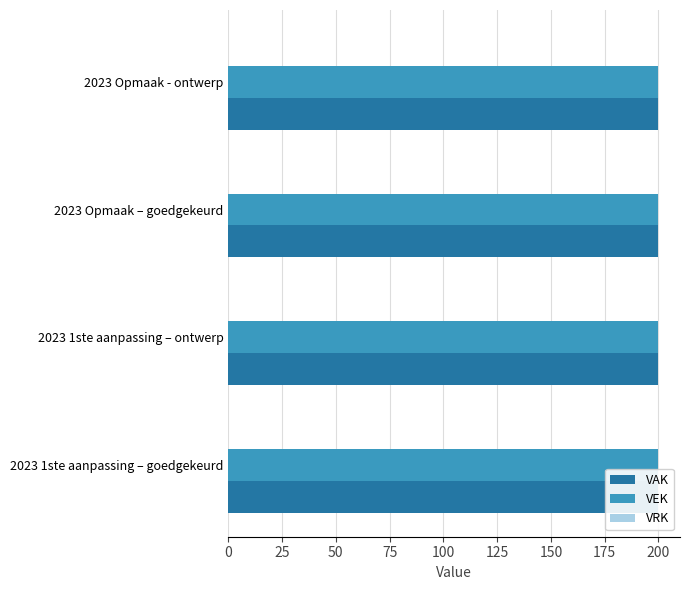

What is the total value across all series at 2023 1ste aanpassing – goedgekeurd?

400